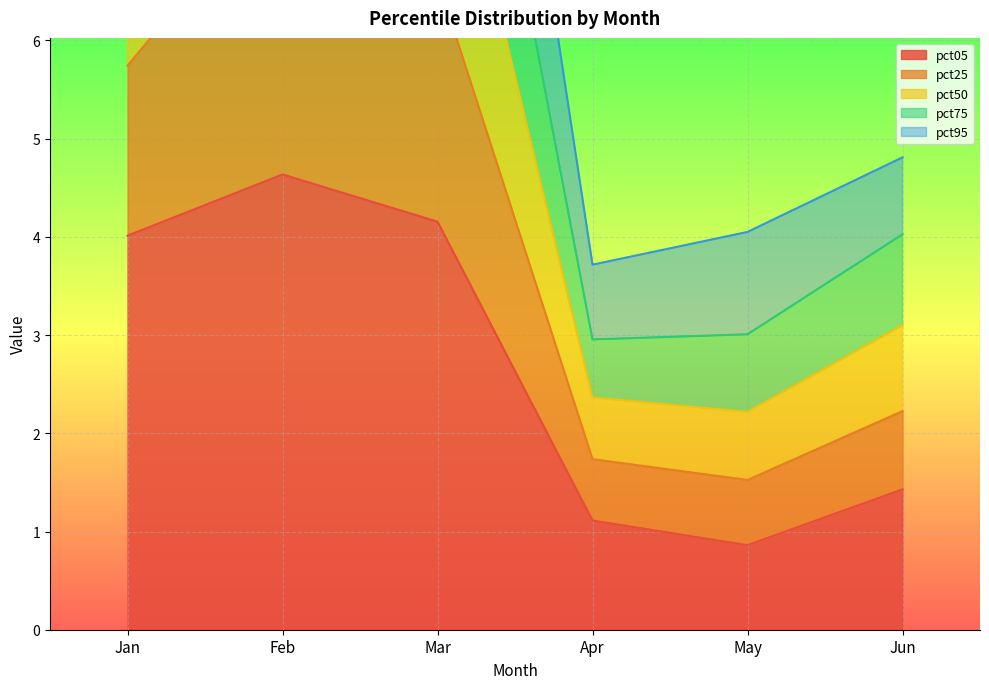

The value of pct05 at Apr is 0.5. True or false?

False